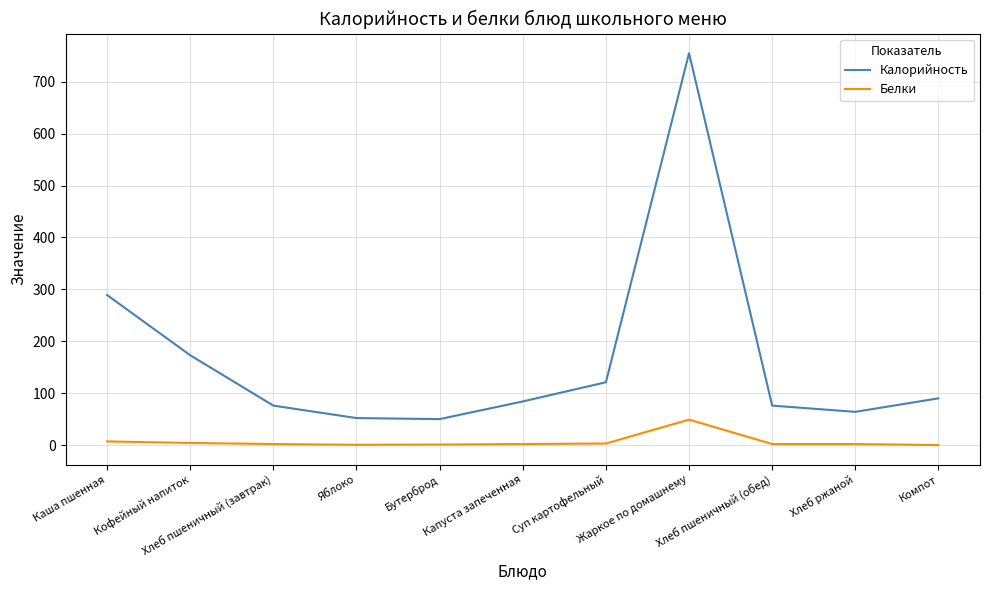

What is the difference between the second highest and second lowest values in the Белки series?

6.5